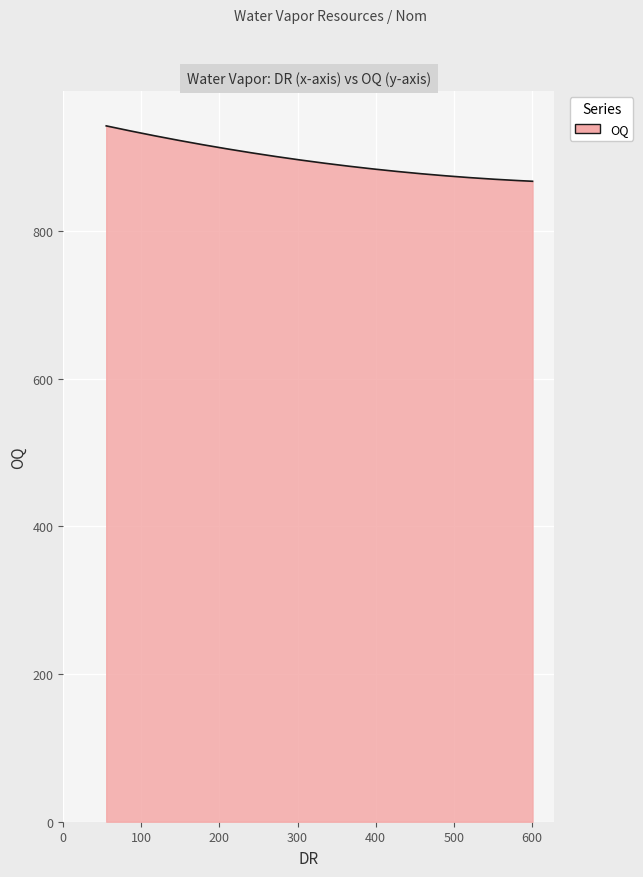

What is the maximum value shown in the chart?

942.0